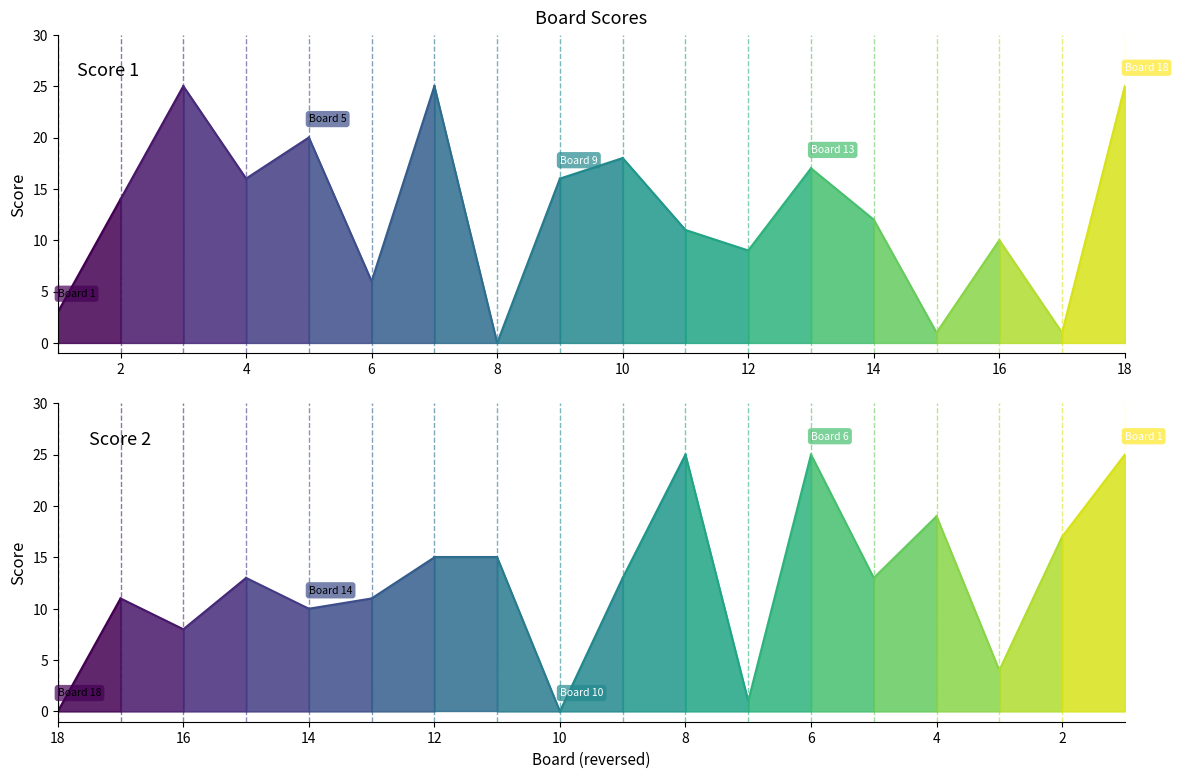

What is the difference between the Score 2 values at 18 and 12?

15